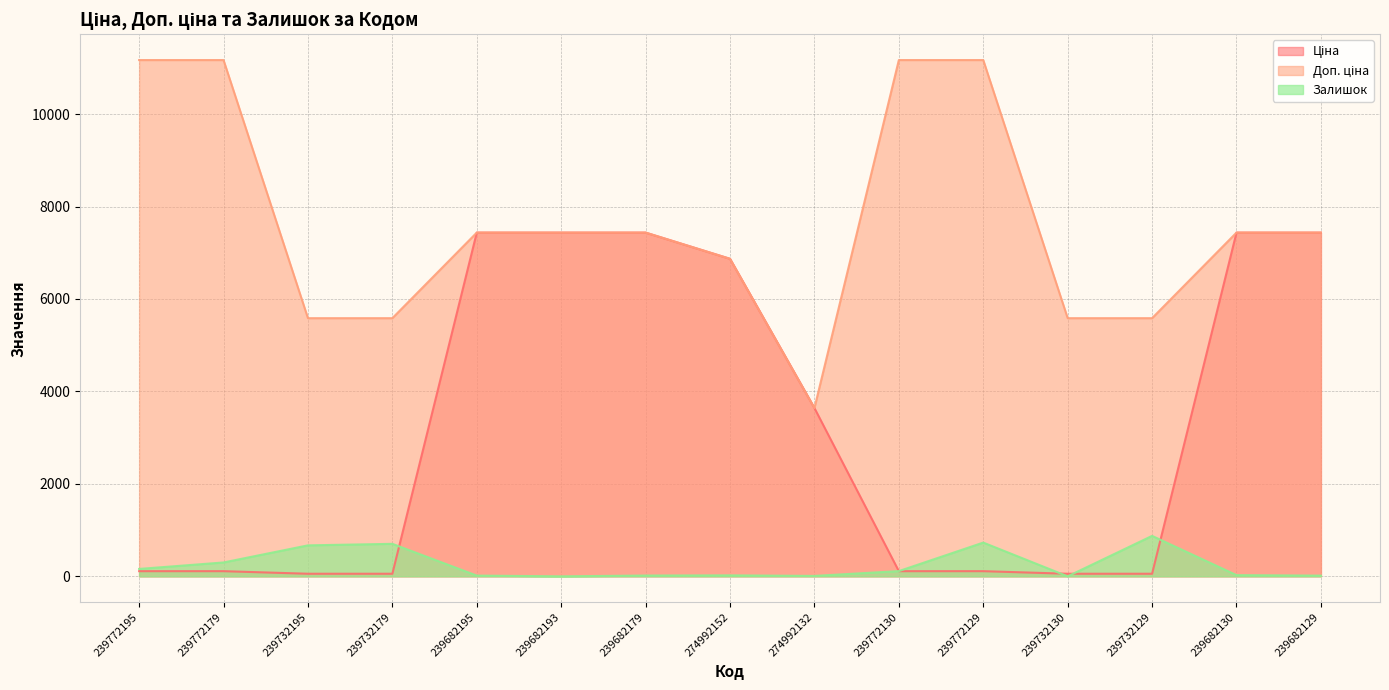

True or false: Ціна has a value of 3640.8 at 274992132.

True